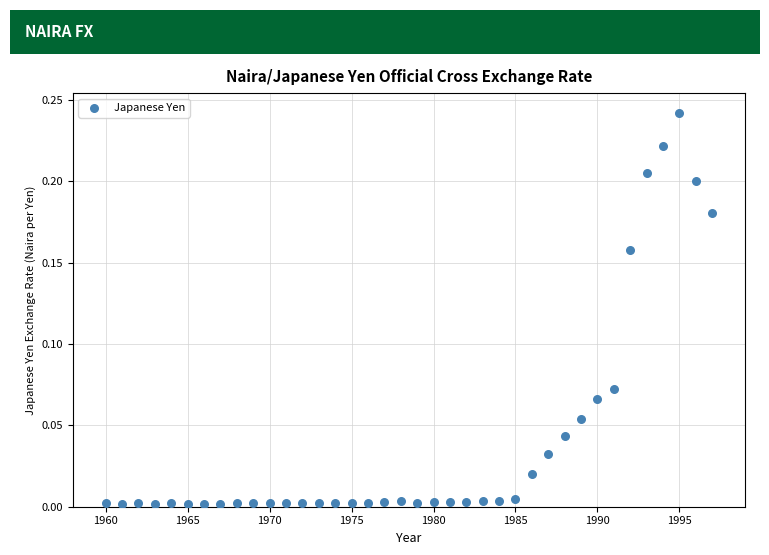

What is the range of X values (max minus min)?

37.0